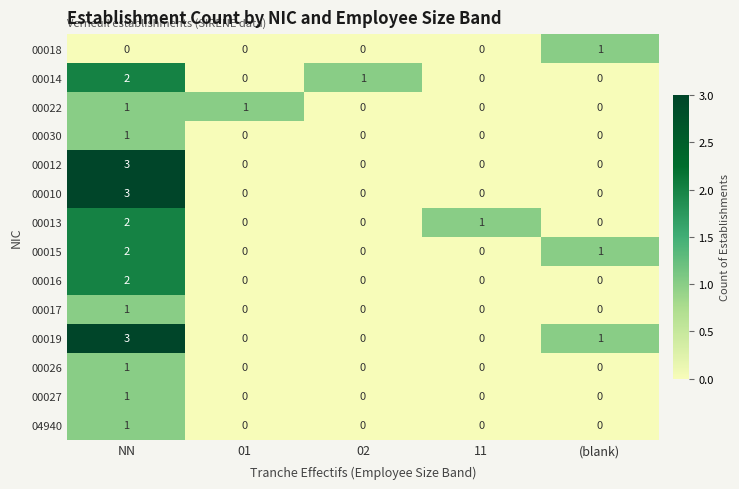

Is it true that 00012 equals -2 at (blank)?

False